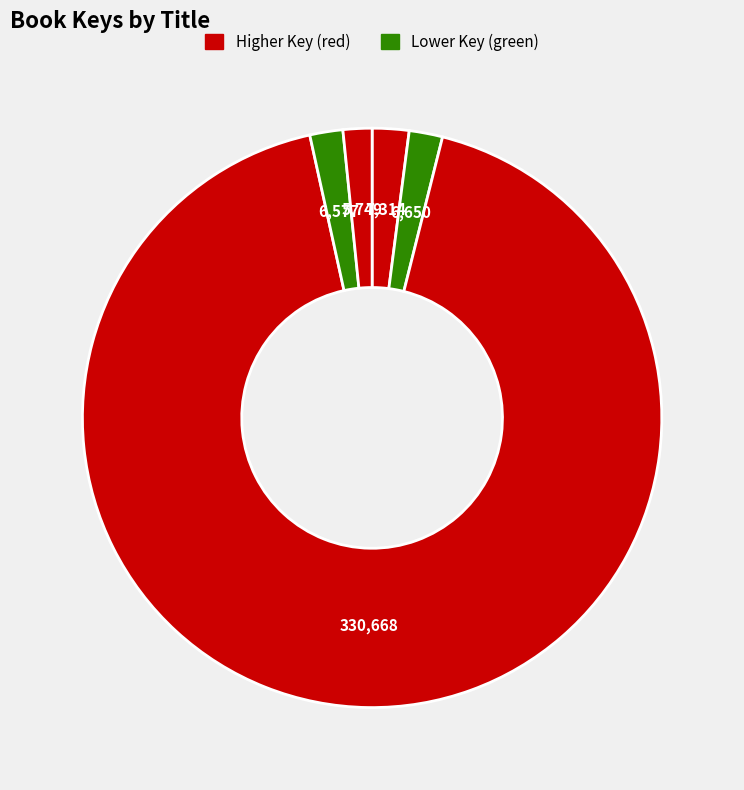

How many segments does this pie chart have?

5